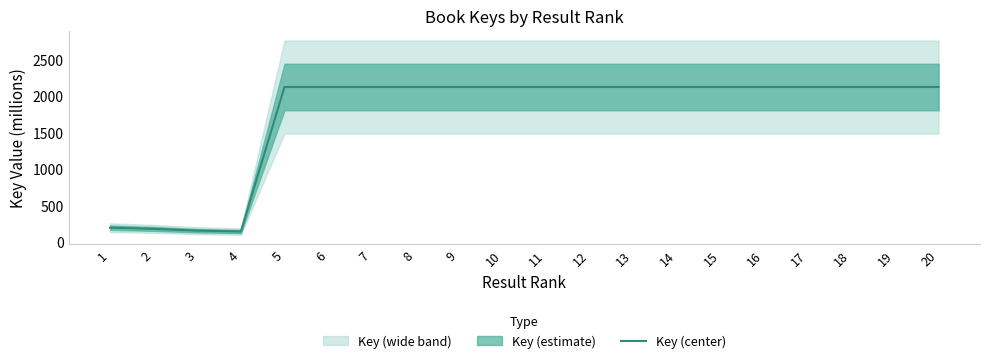

What is the maximum value shown in the chart?

2124.7